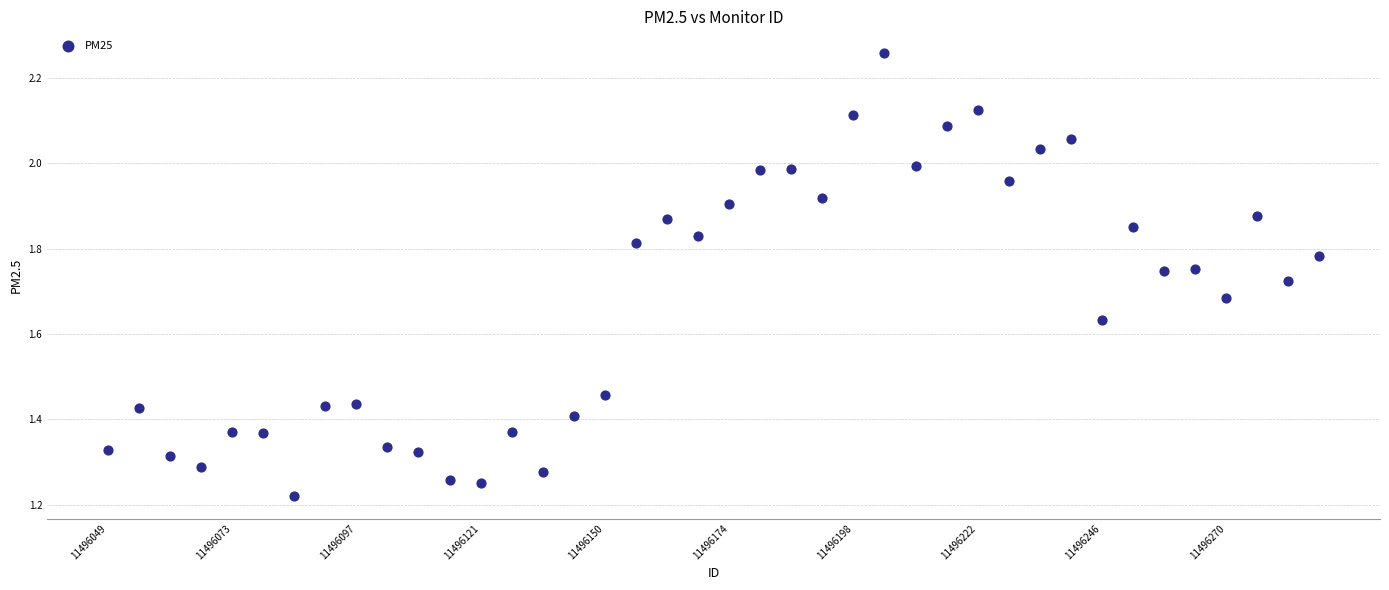

What is the range of Y values (max minus min)?

1.0